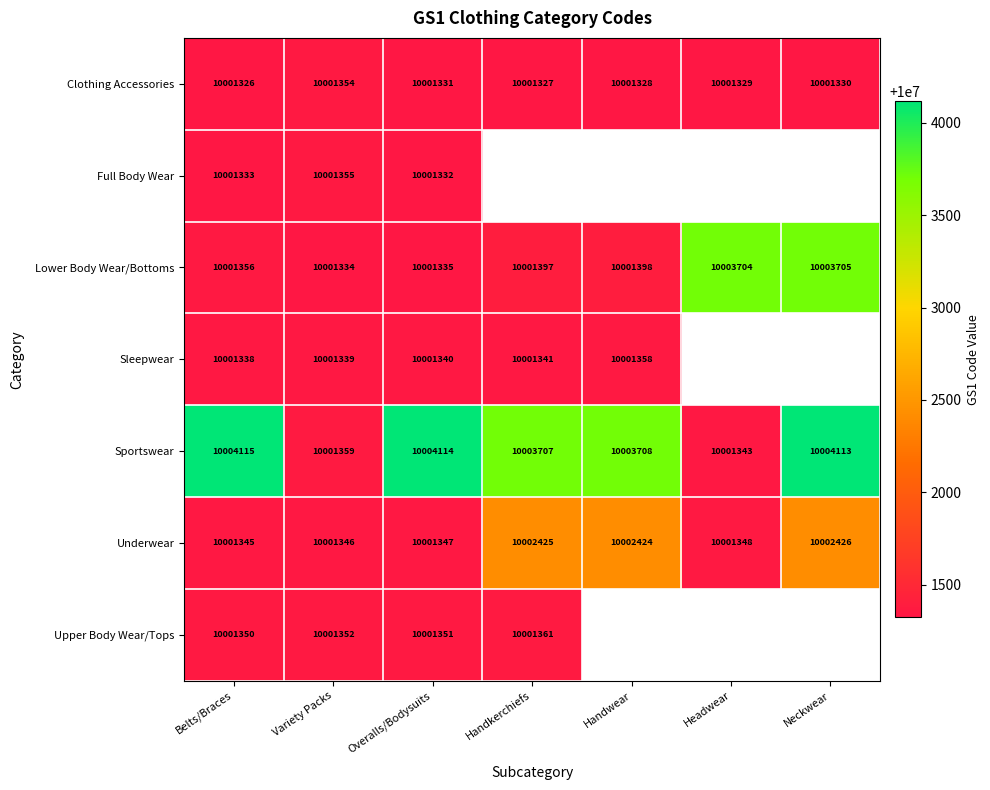

What is the spread (max minus min) of values at Belts/Braces?

2789